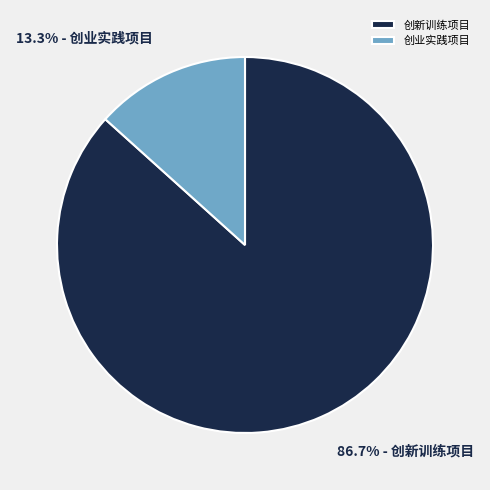

The 创新训练项目 slice represents 80% of the pie. True or false?

False